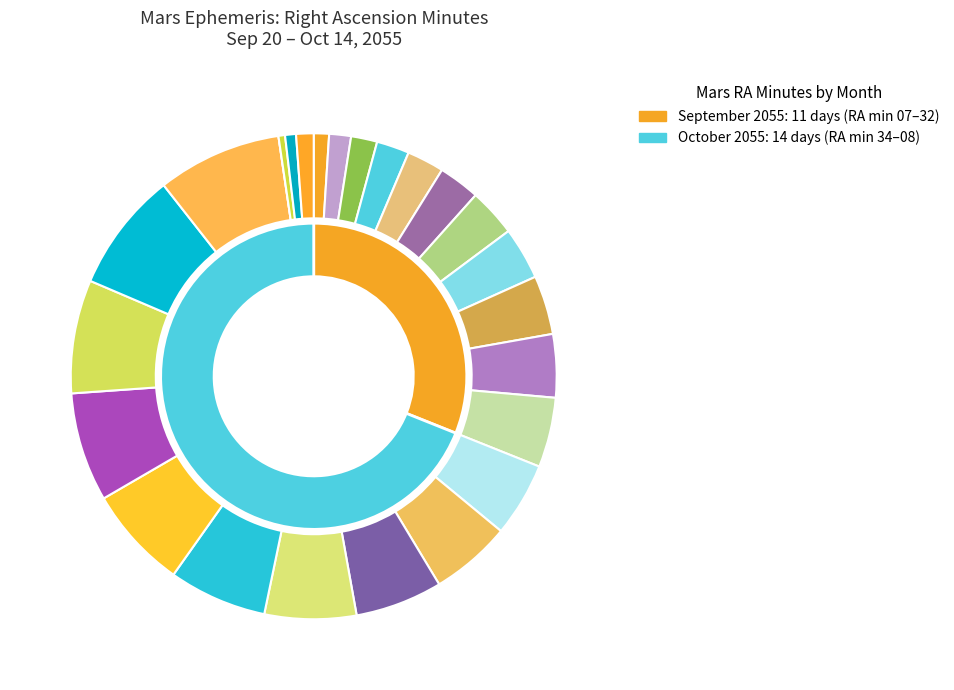

Does any single category account for the majority?

No